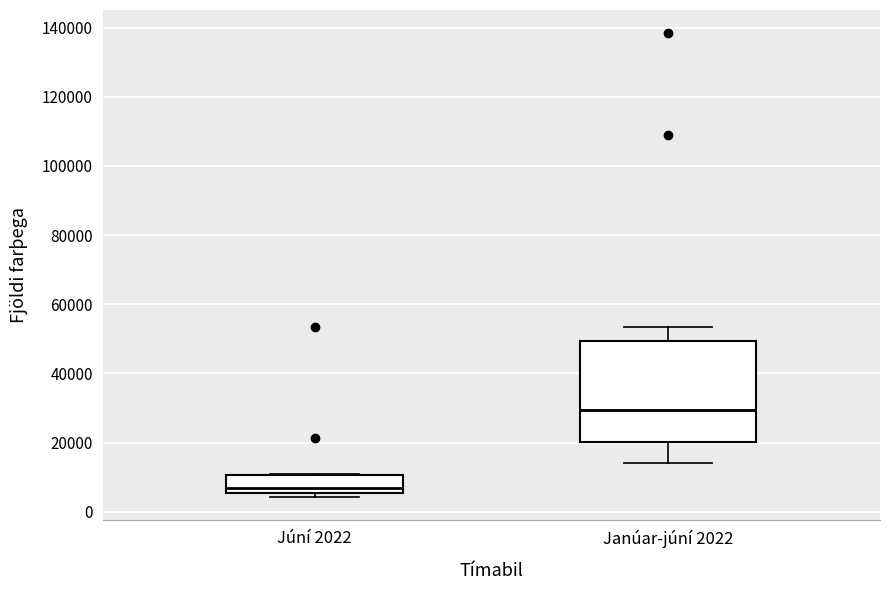

Which box's median line is the highest?

Janúar-júní 2022